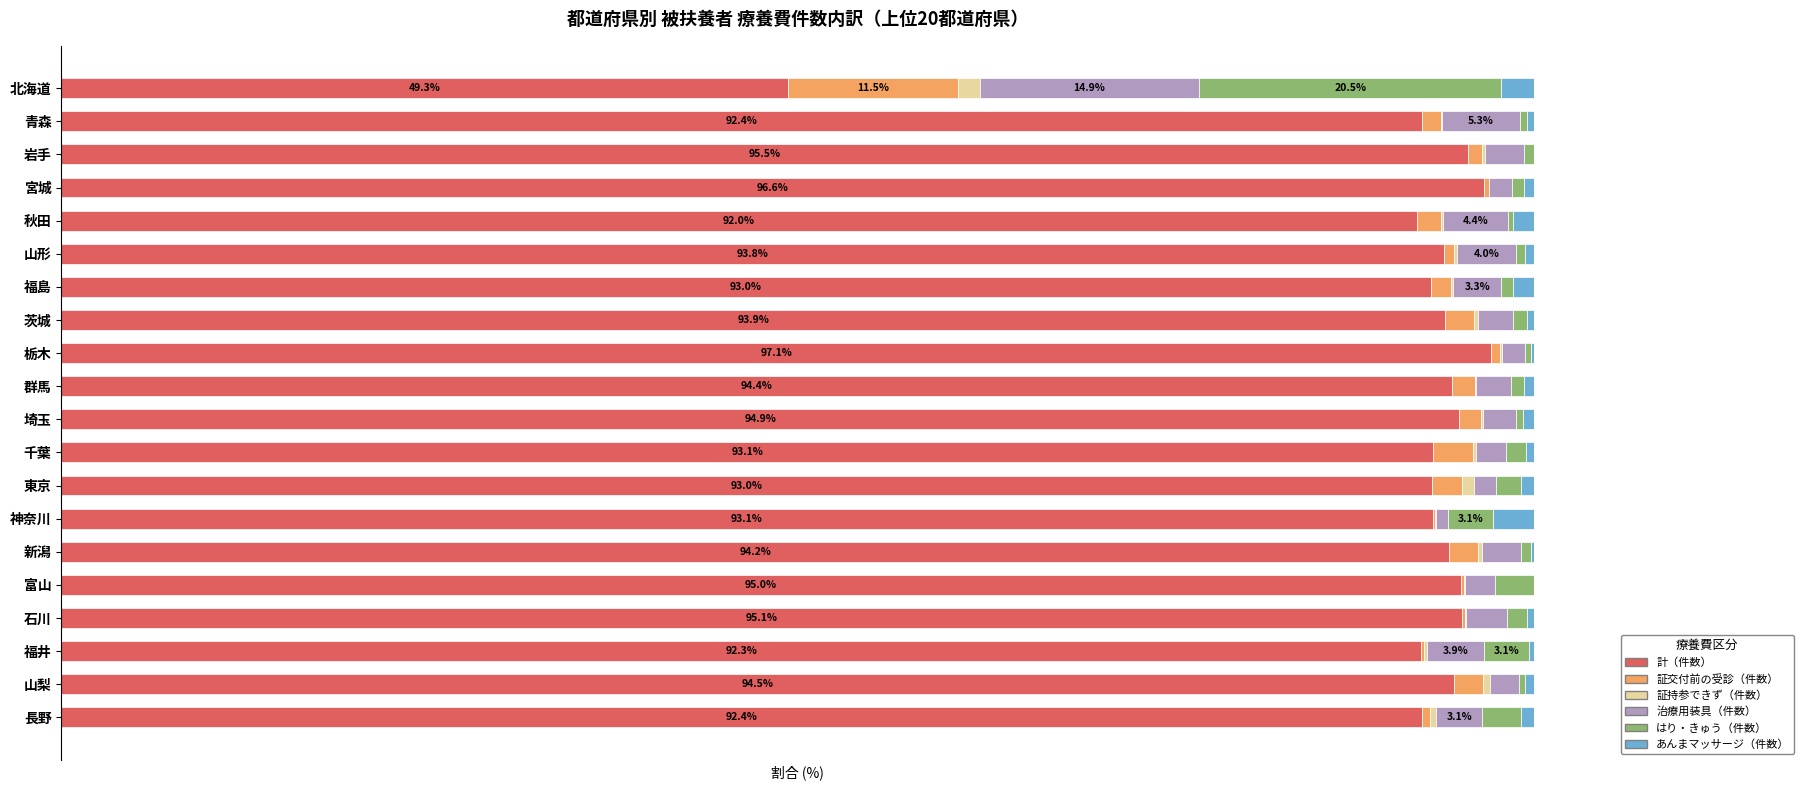

What are all the series names shown in the legend?

計（件数）, 証交付前の受診（件数）, 証持参できず（件数）, 治療用装具（件数）, はり・きゅう（件数）, あんまマッサージ（件数）